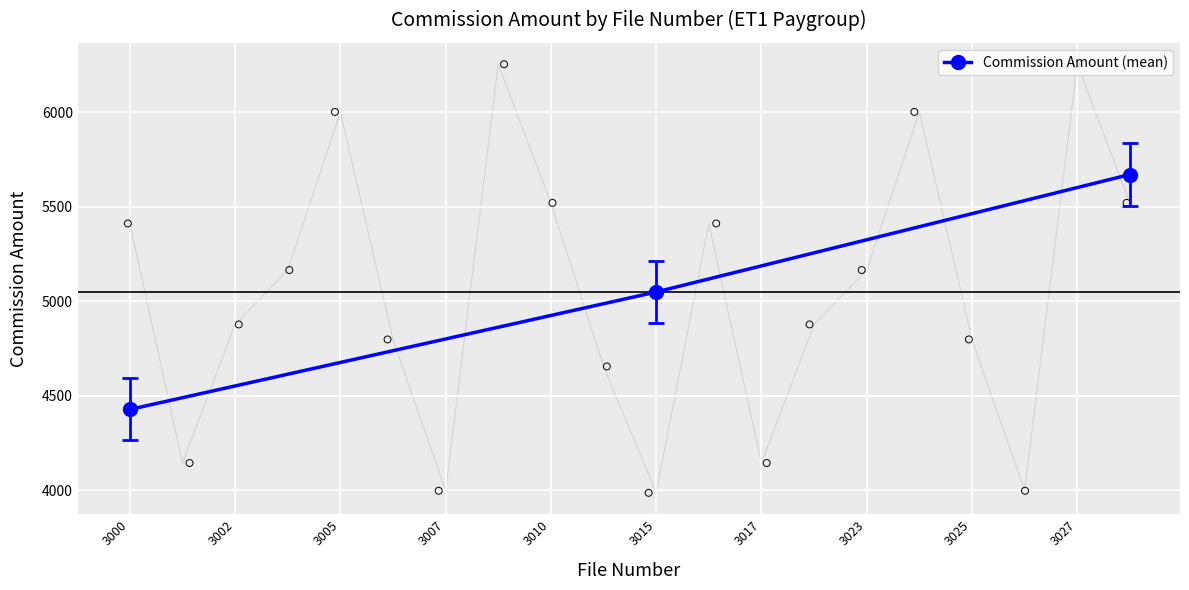

True or false: Commission Amount (mean) has a value of 4428.5 at 3000.

True